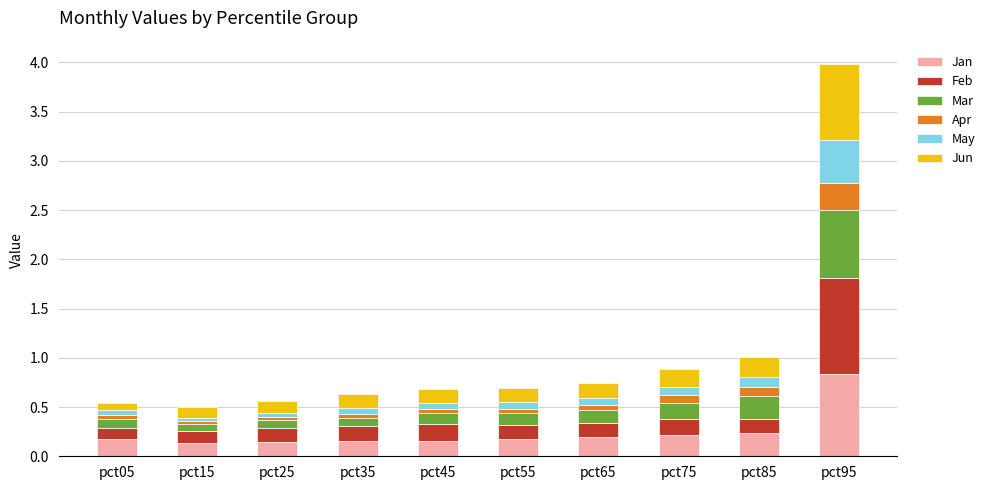

Are the bars grouped side by side (vs. stacked)?

No